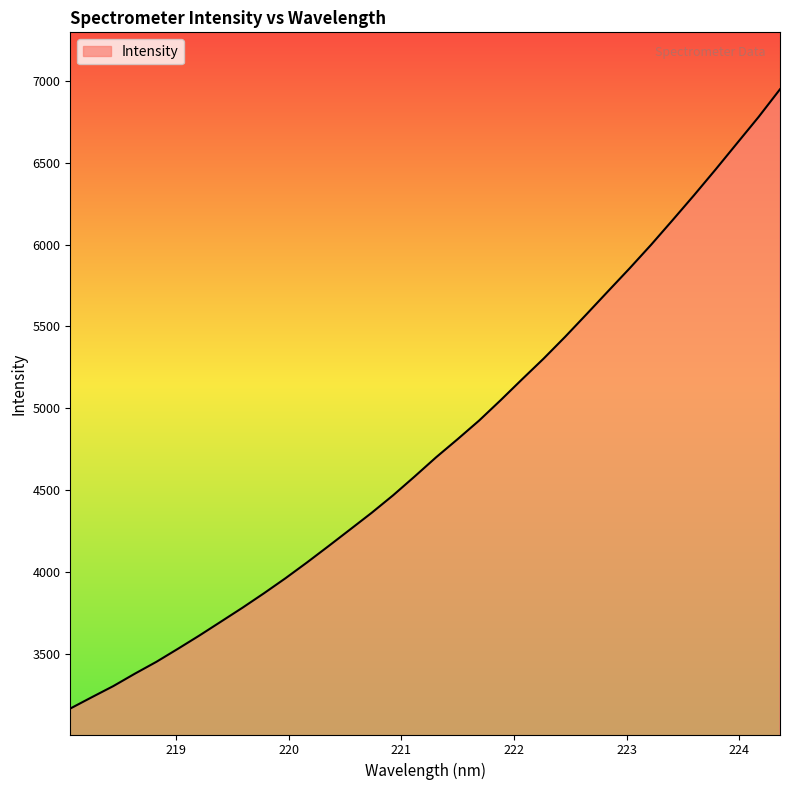

Count the number of data series in this chart.

1